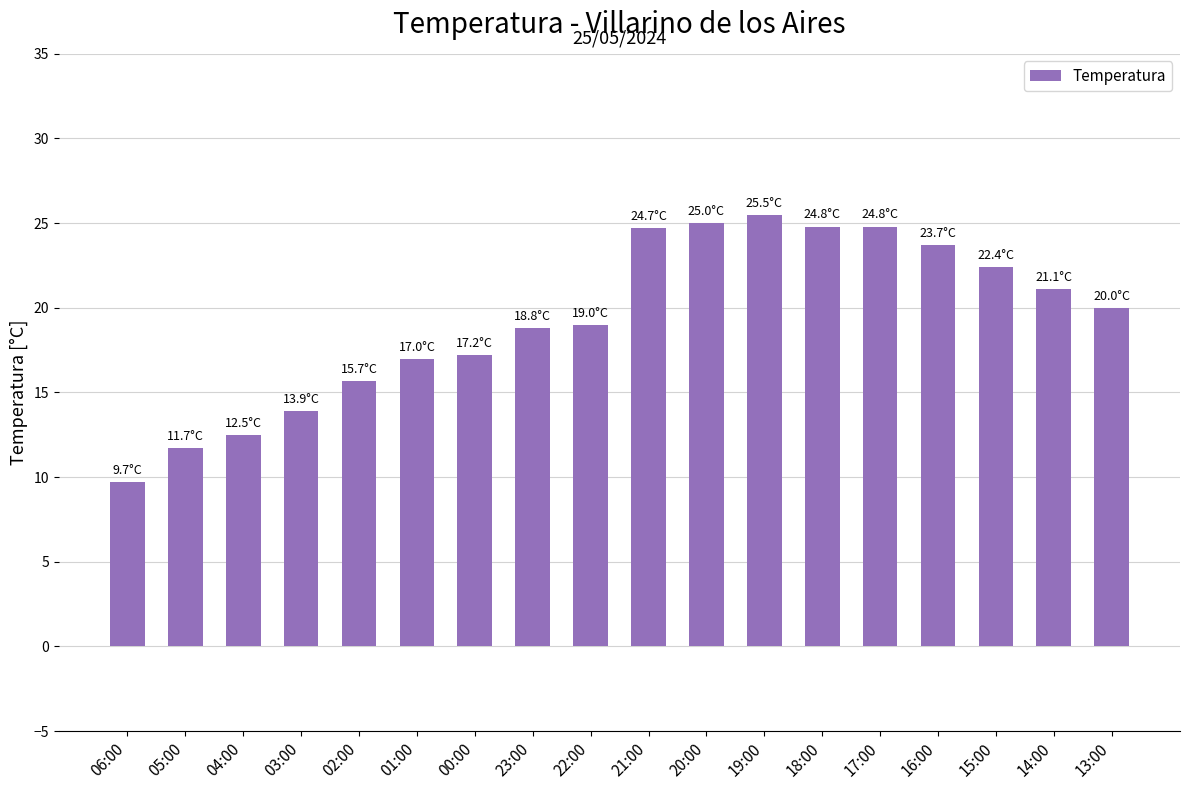

What is the greatest value displayed?

25.5